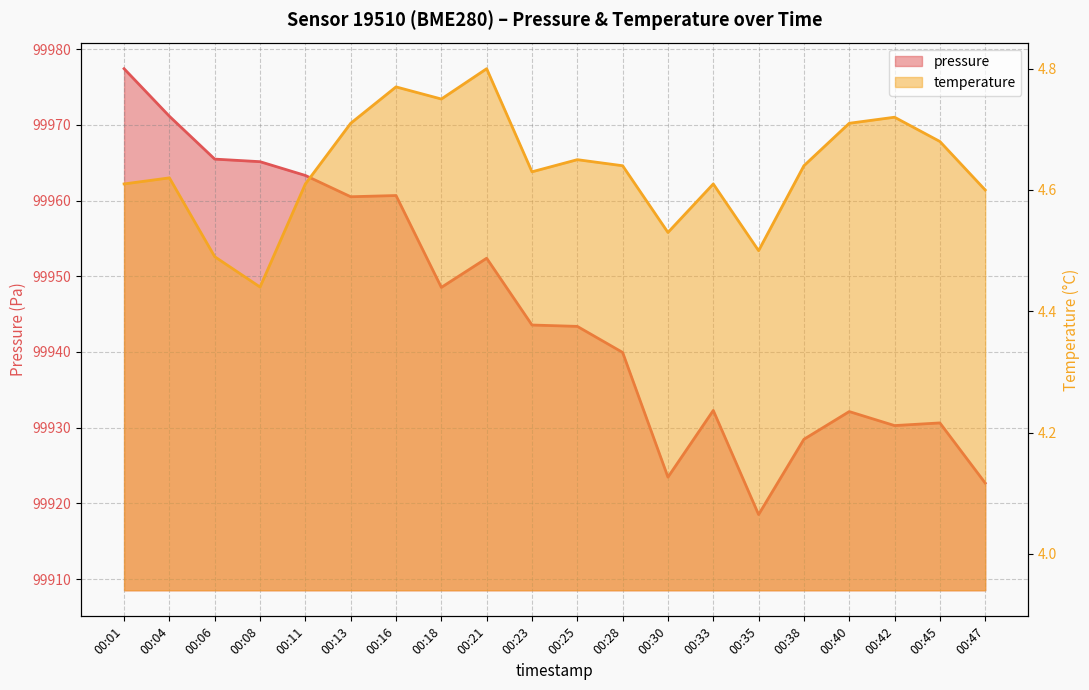

What is the minimum value for temperature?

4.4